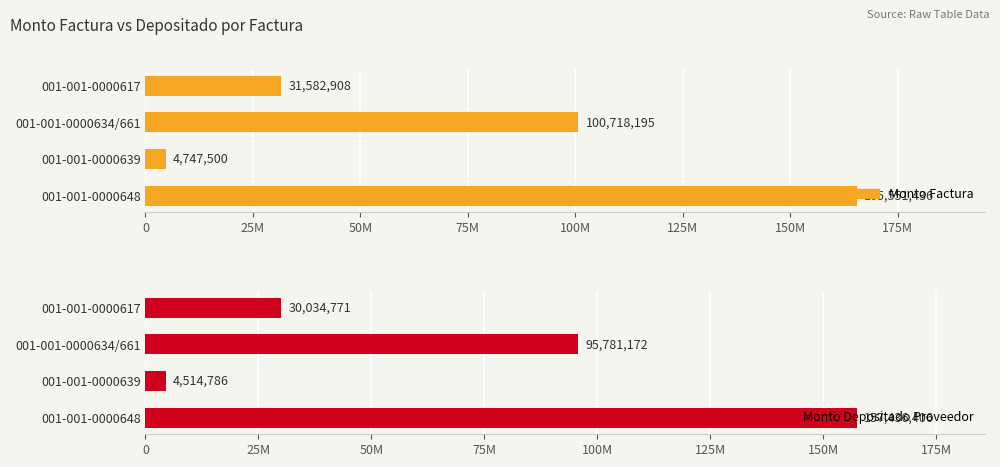

Is it true that monto_depositado_proveedor equals 95781172 at 001-001-0000634/661?

True